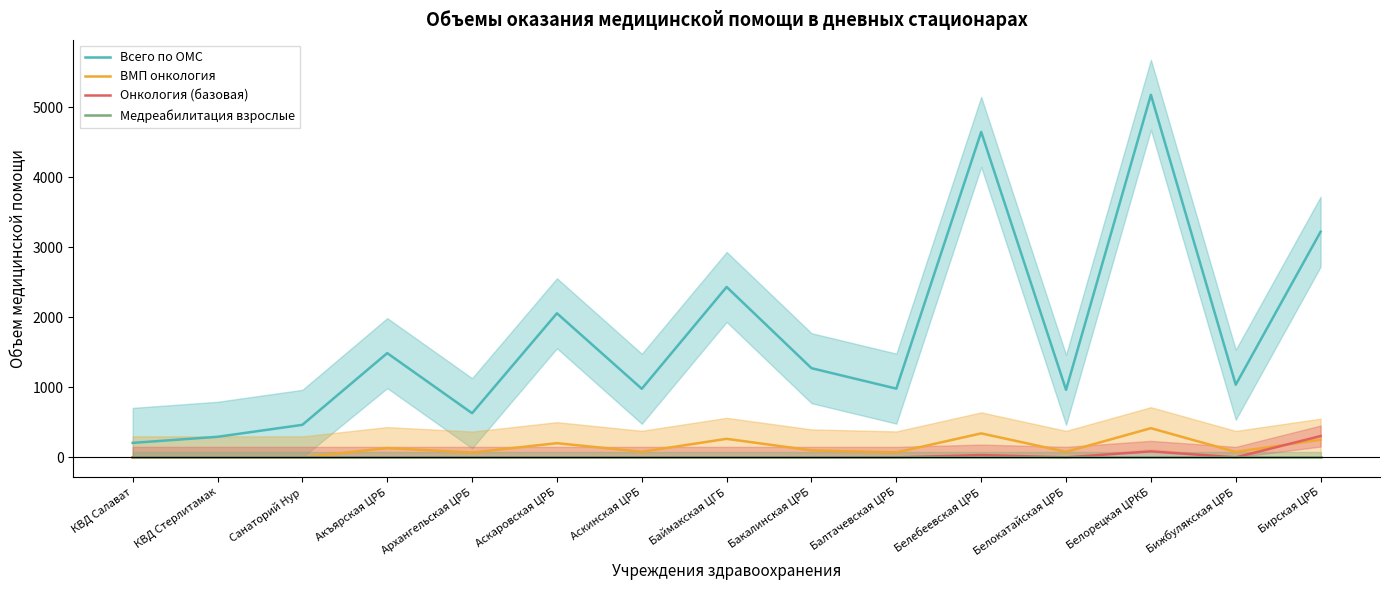

Which category has the highest value in the Онкология (базовая) series?

Бирская ЦРБ